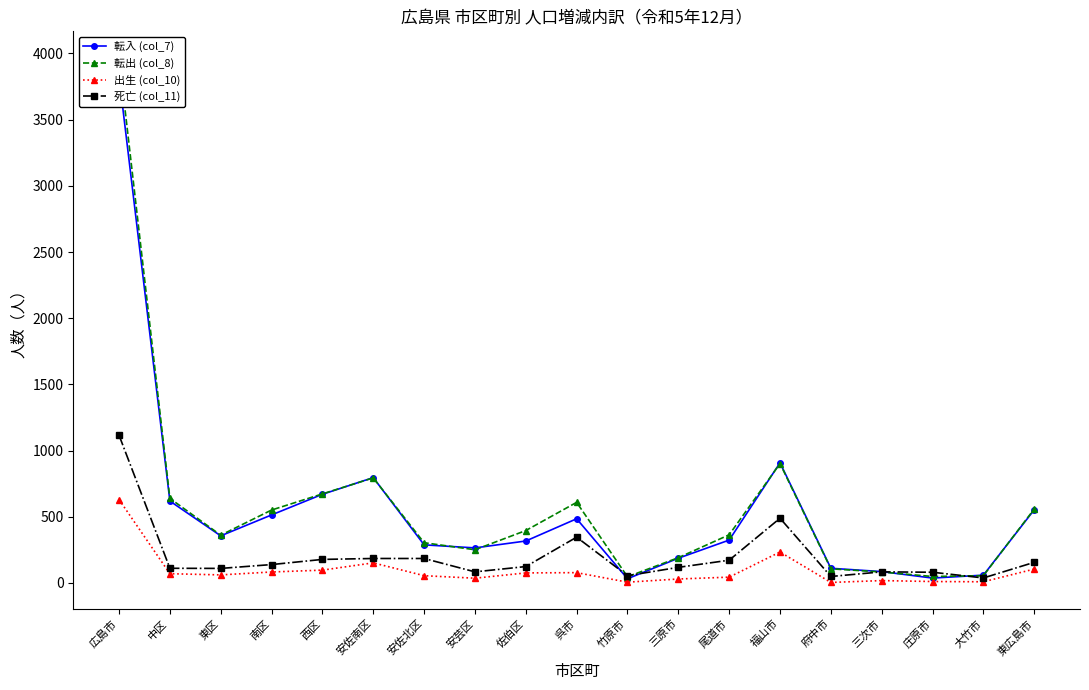

Which has a higher value, 広島市 or 東区?

広島市